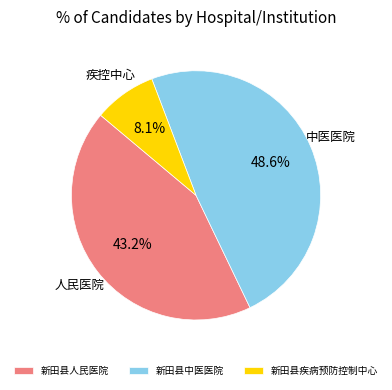

The 新田县人民医院 slice represents 43% of the pie. True or false?

True